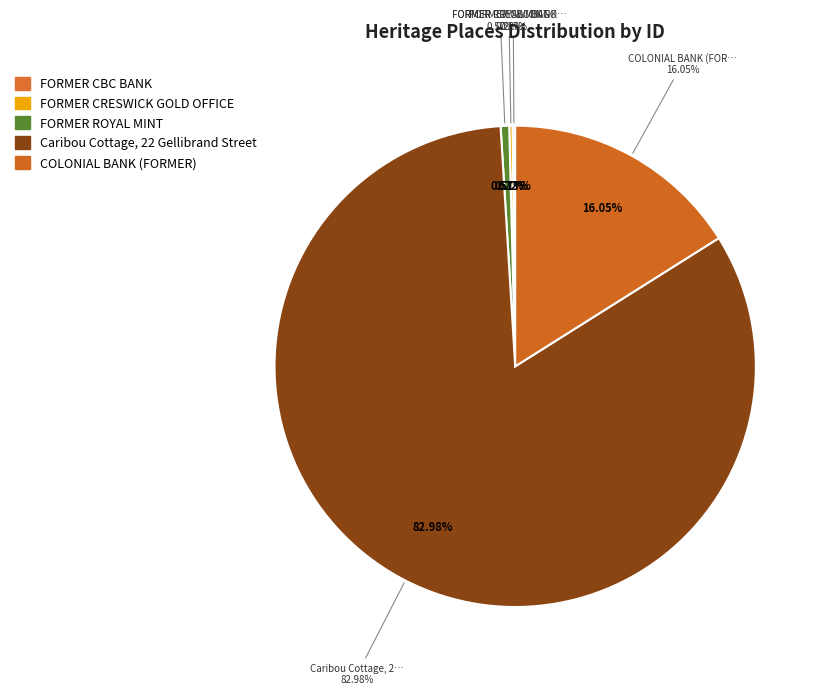

What is the ratio of the value at FORMER CRESWICK GOLD OFFICE to the value at FORMER CBC BANK?

1.3